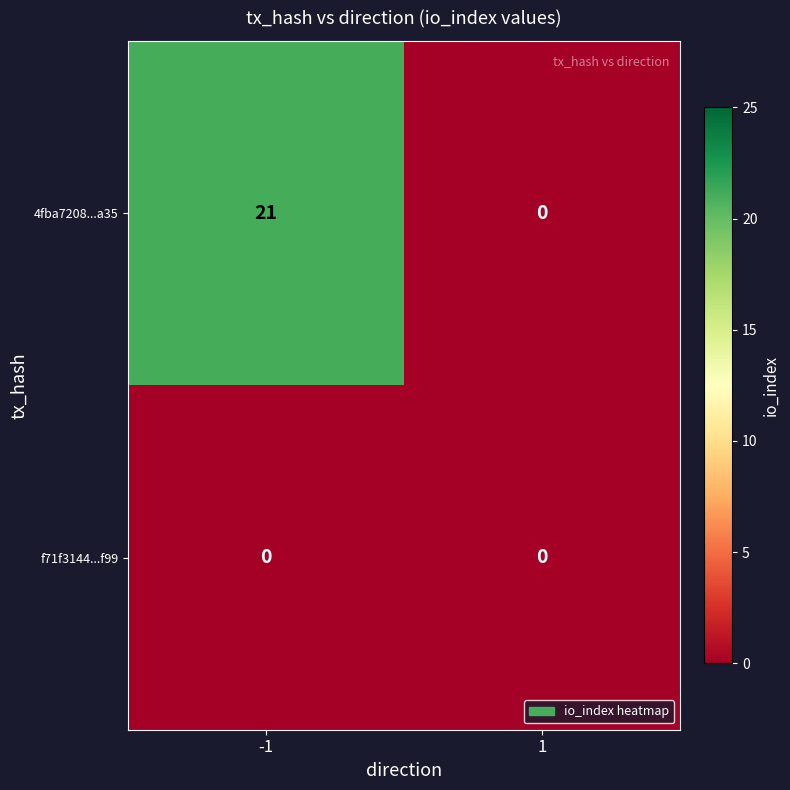

Is the value of f71f3144...f99 at -1 greater than the value of 4fba7208...a35 at -1?

No